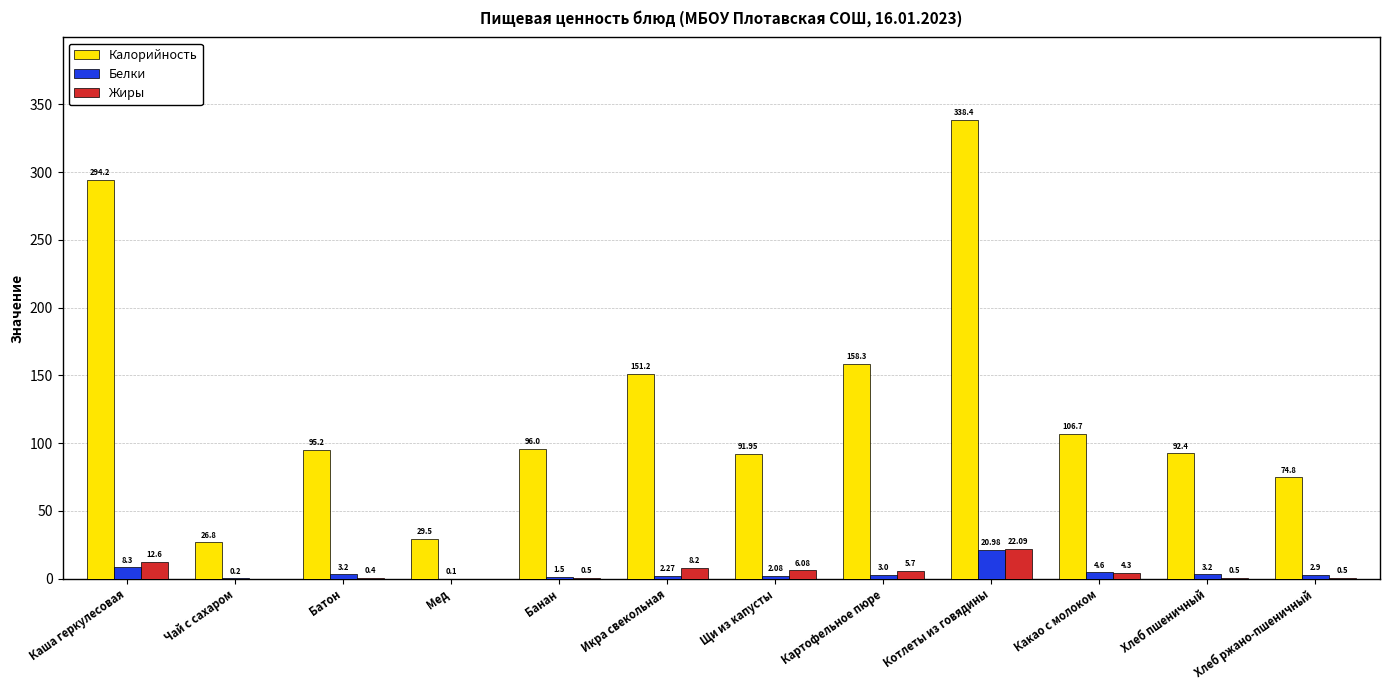

How many groups of bars are there?

12